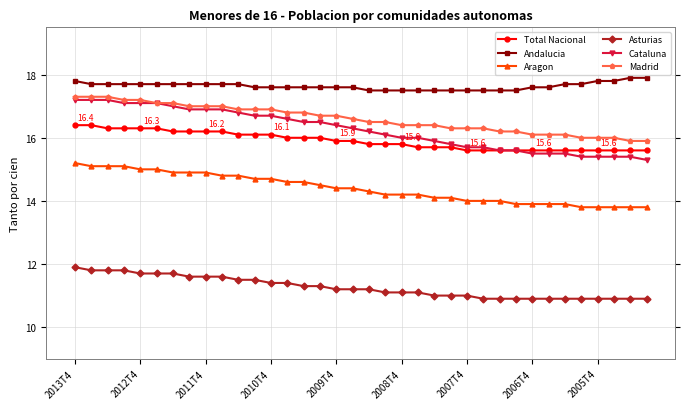

Which series has the largest range (max minus min)?

Cataluna